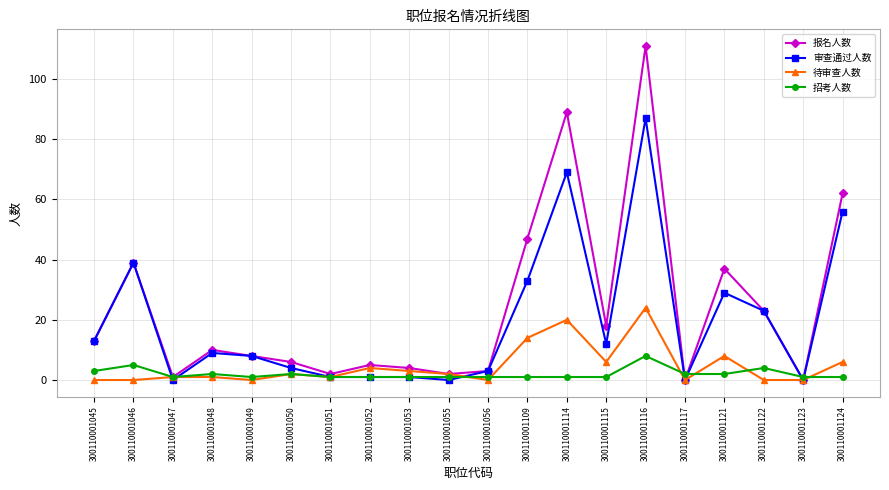

How many data points does each series have?

20